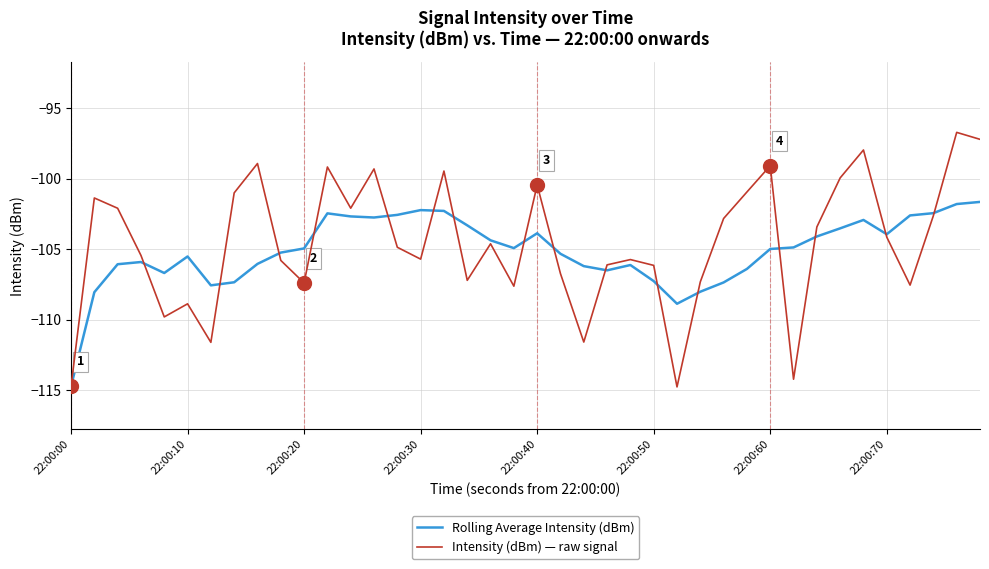

What is the highest value of the Rolling Average Intensity (dBm) series?

-101.6